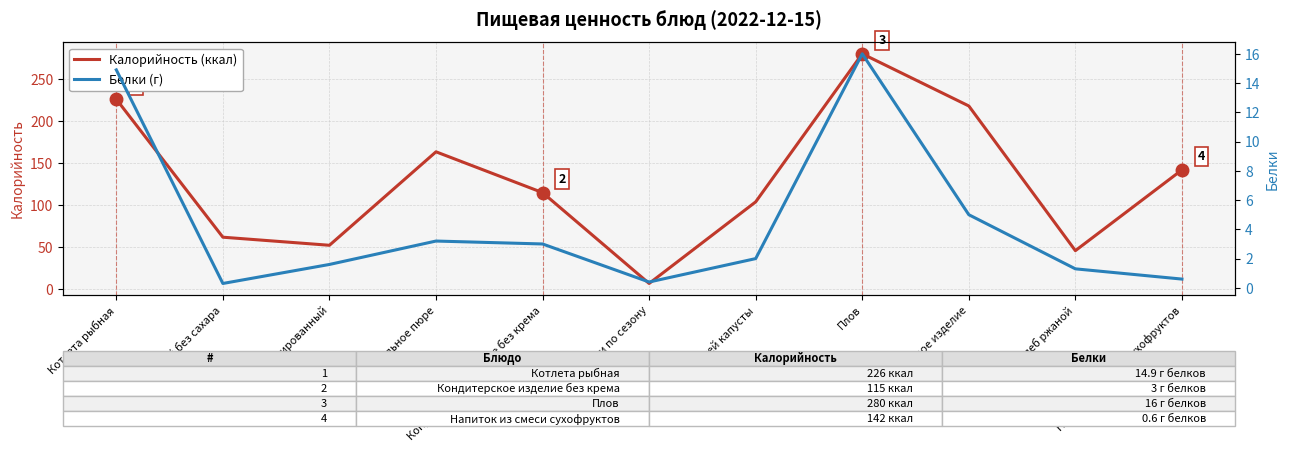

Which category has the lowest value in the Белки (г) series?

Чай без сахара